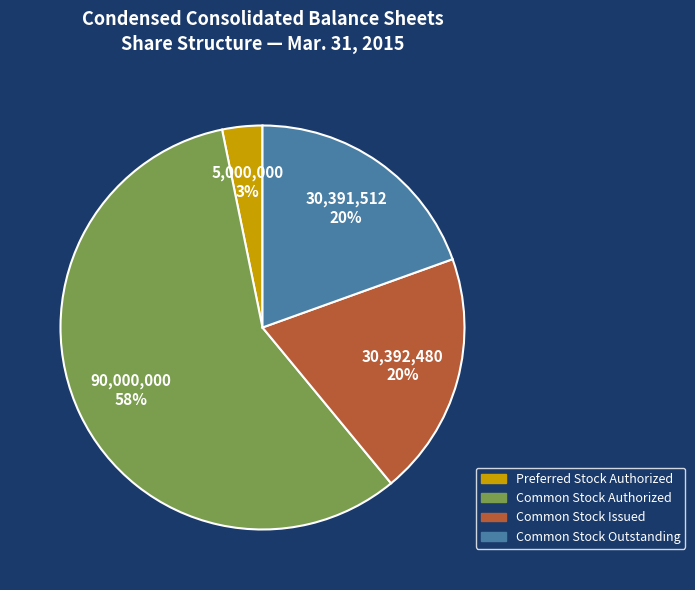

To the nearest percent, what portion does Common Stock Issued represent?

20%